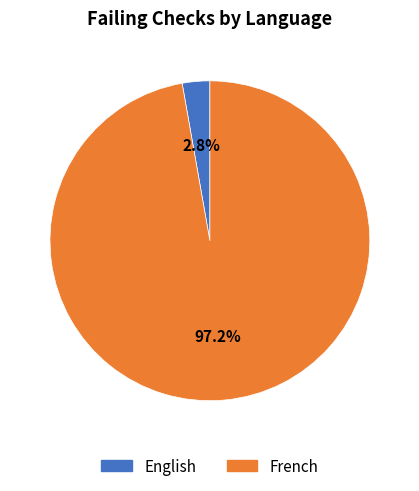

To the nearest percent, what portion does French represent?

97%